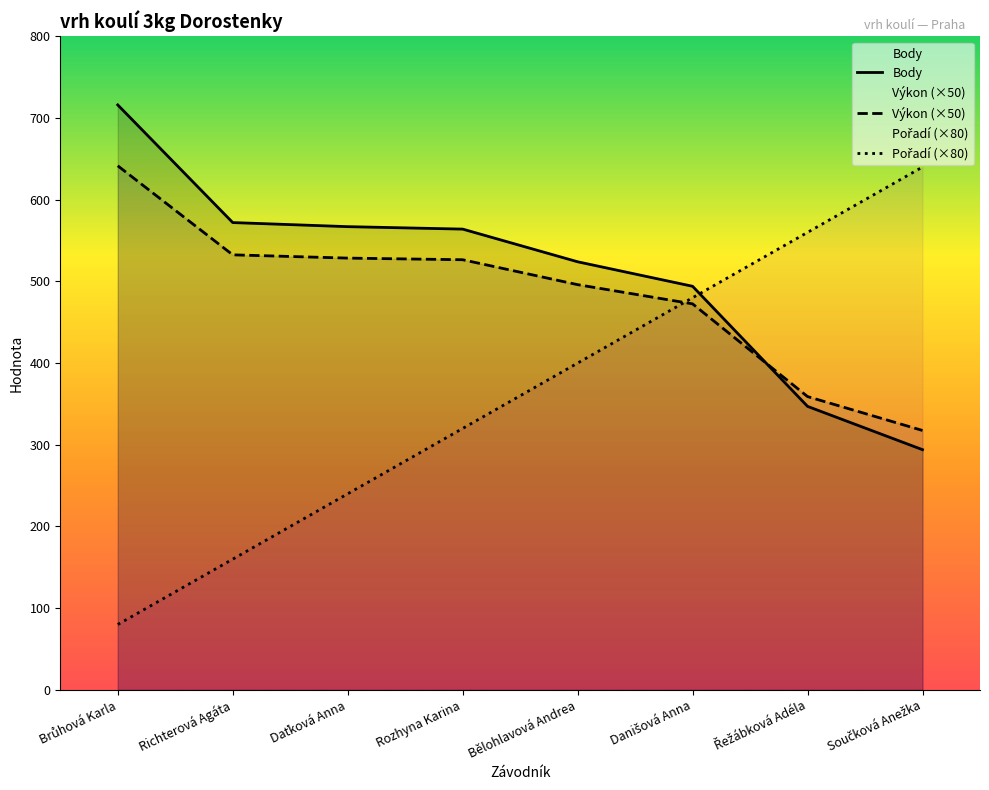

Reading left to right, extract all data points from this chart.

Body: Brůhová Karla=716.0	Richterová Agáta=572.0	Daťková Anna=567.0	Rozhyna Karina=564.0	Bělohlavová Andrea=524.0	Danišová Anna=494.0	Řežábková Adéla=347.0	Součková Anežka=294.0
Výkon (×50): Brůhová Karla=641.5	Richterová Agáta=532.5	Daťková Anna=528.5	Rozhyna Karina=526.5	Bělohlavová Andrea=496.0	Danišová Anna=472.5	Řežábková Adéla=359.0	Součková Anežka=317.5
Pořadí (×80): Brůhová Karla=80.0	Richterová Agáta=160.0	Daťková Anna=240.0	Rozhyna Karina=320.0	Bělohlavová Andrea=400.0	Danišová Anna=480.0	Řežábková Adéla=560.0	Součková Anežka=640.0